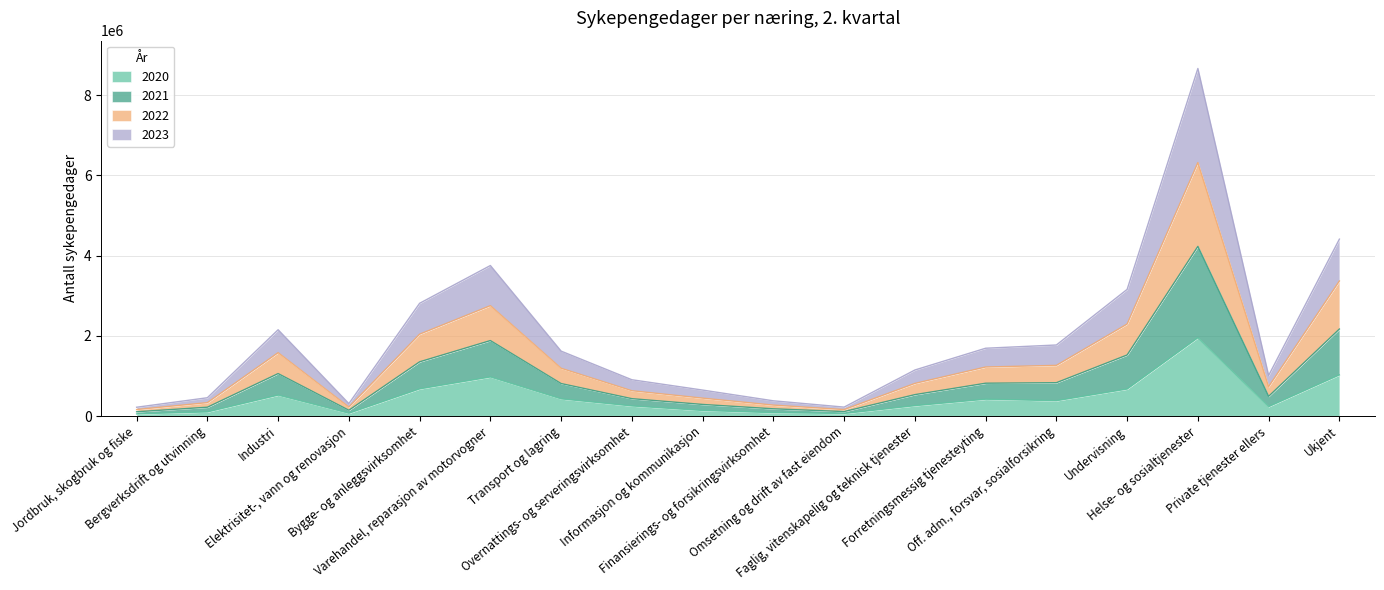

What position from the right is Off. adm., forsvar, sosialforsikring?

5